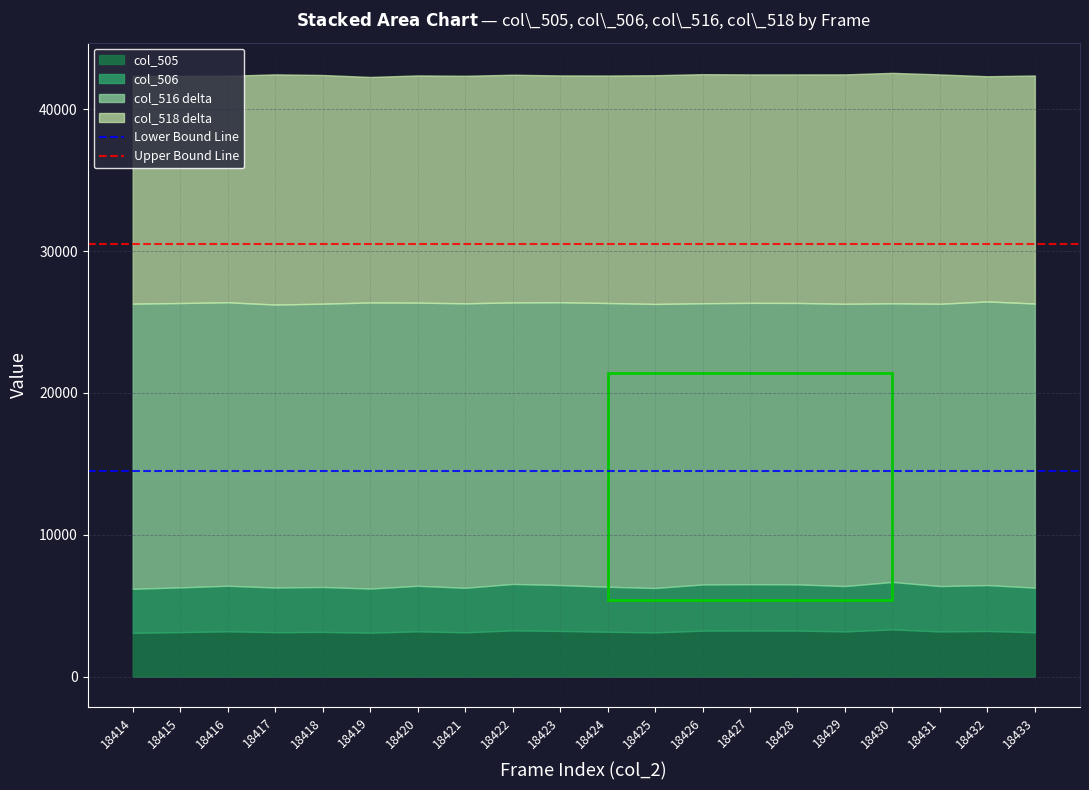

How many lines are shown in the chart?

4